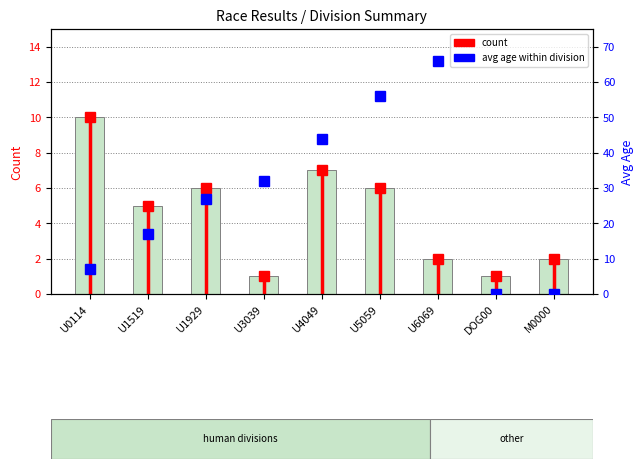

Are the bars grouped side by side (vs. stacked)?

No